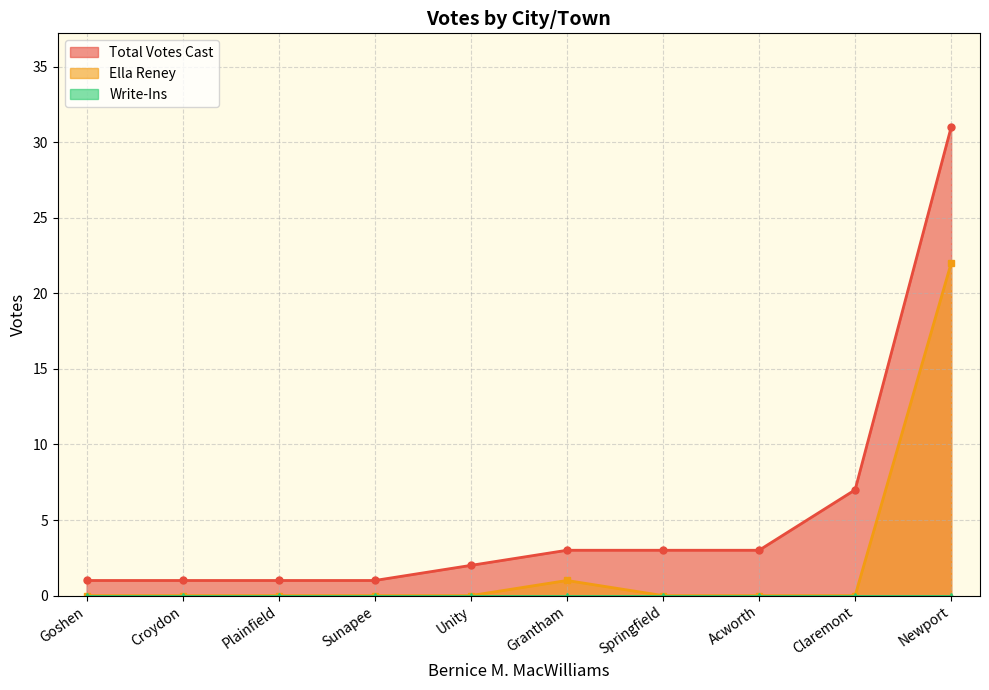

True or false: Ella Reney and Total Votes Cast intersect in this chart.

False